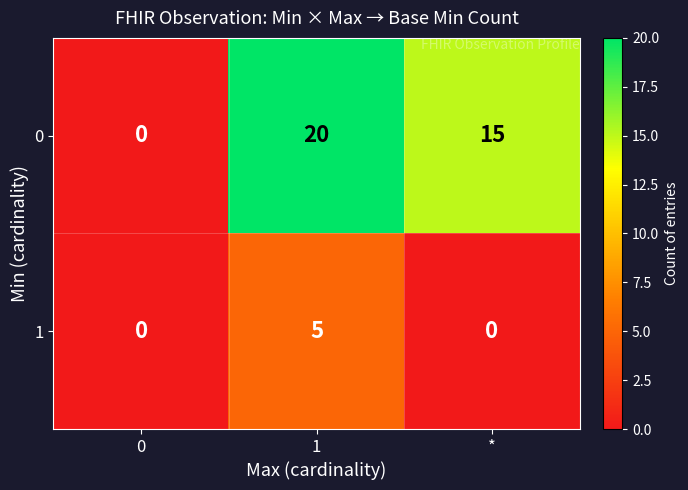

Reading right to left, extract all data points from this chart.

0: *=15	1=20	0=0
1: *=0	1=5	0=0